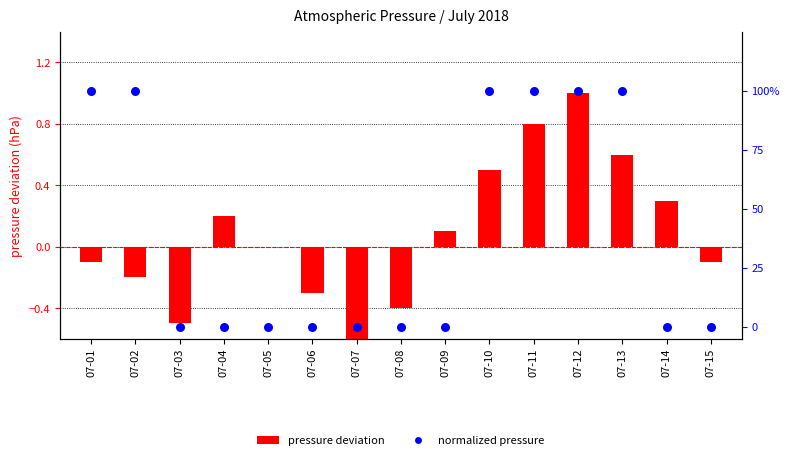

Which series reaches the maximum Y coordinate?

pressure deviation